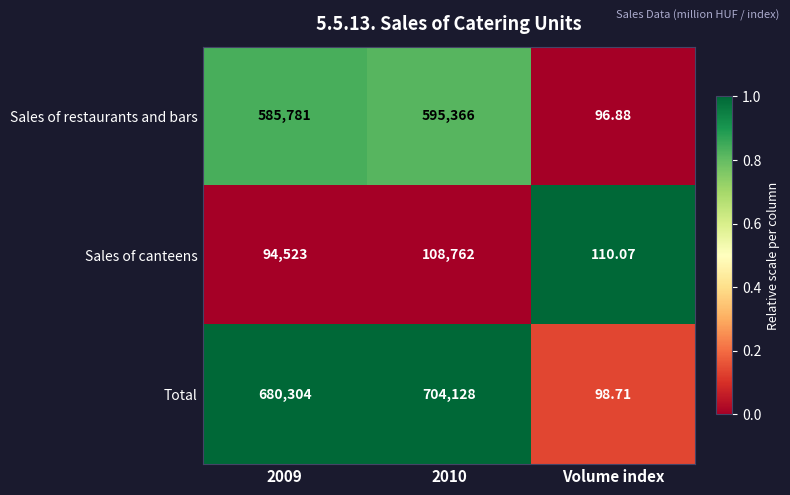

Between 2009 and Volume index, which series saw the biggest shift?

Total